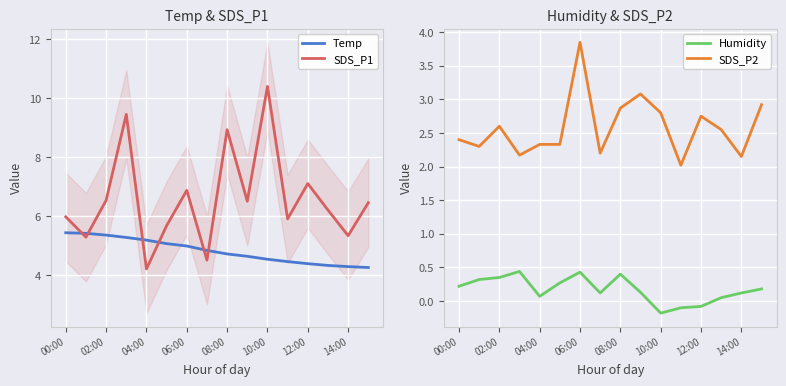

At which label does SDS_P1 reach its minimum?

04:00